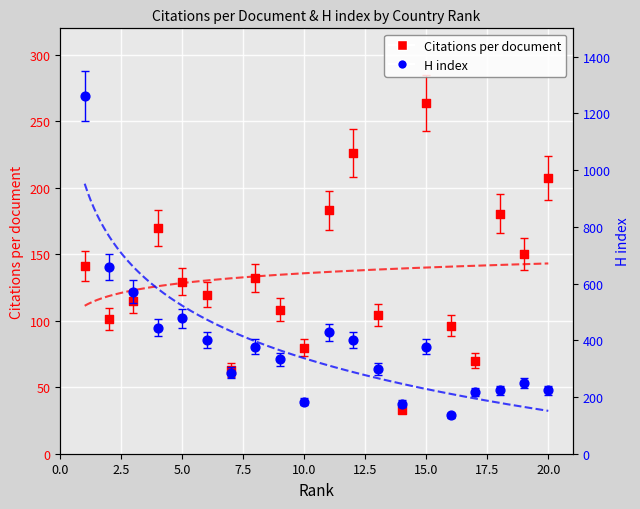

What are all the series names shown in the legend?

Citations per document, H index